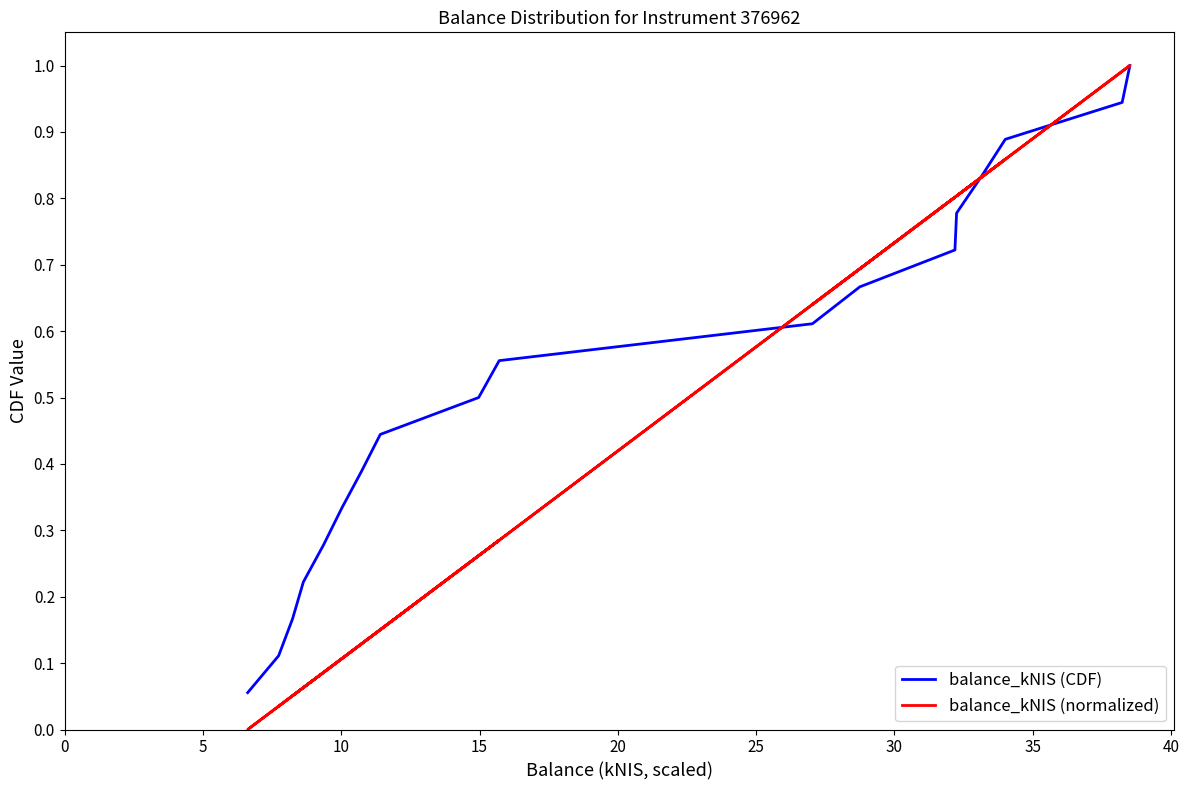

What is the average value of the balance_kNIS (CDF) series?

0.5